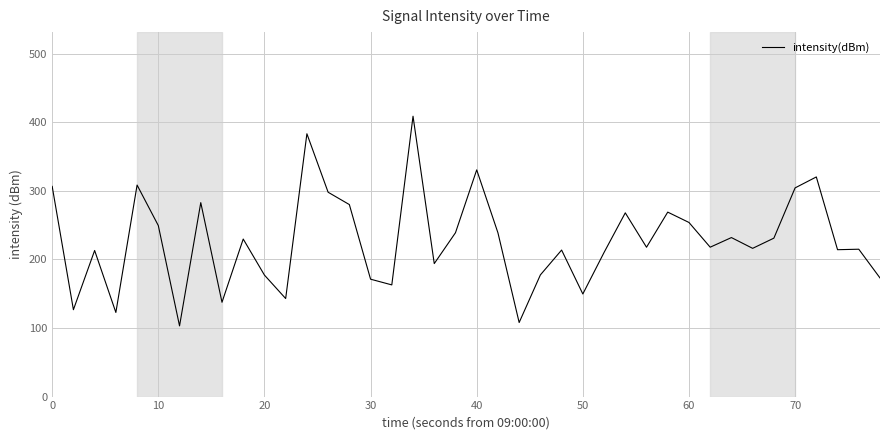

What is the minimum value shown in the chart?

103.1